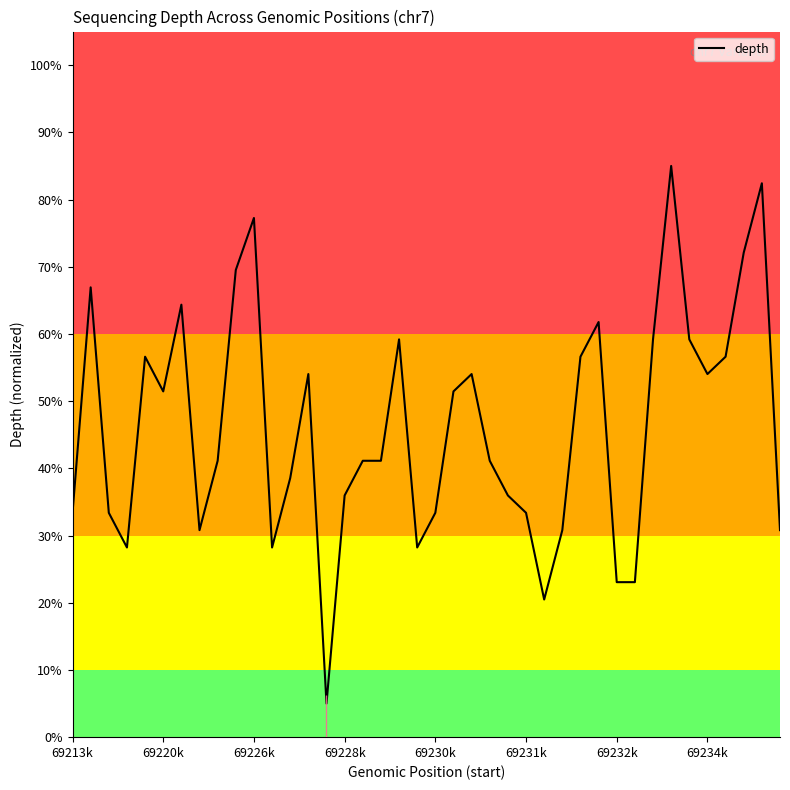

What is the difference between the maximum and minimum values?

80.0